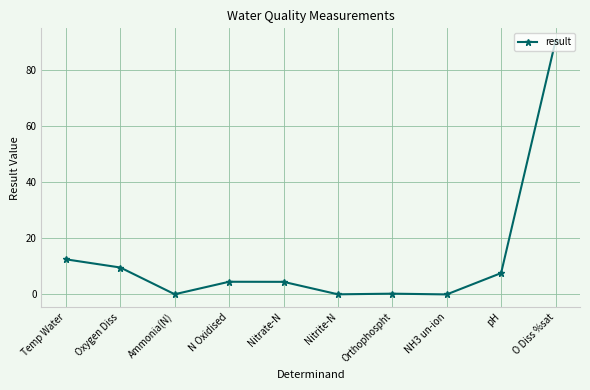

What is the label of the 6th point from the left?

Nitrite-N